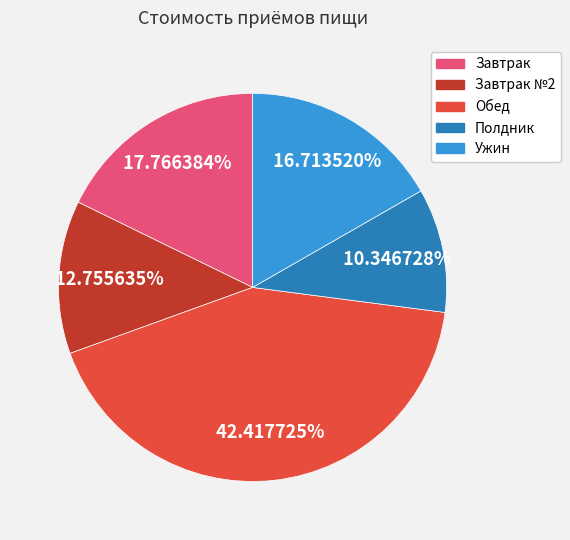

Is there a majority slice in this chart?

No